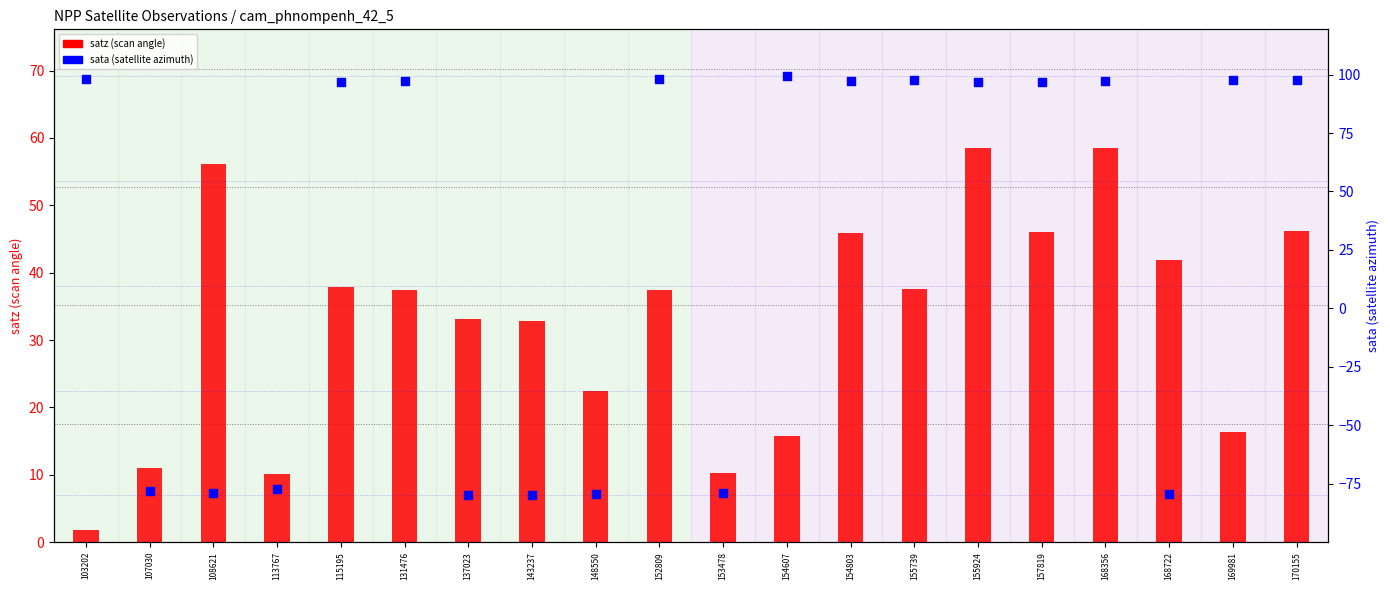

What are all the series names shown in the legend?

satz (scan angle), sata (satellite azimuth)